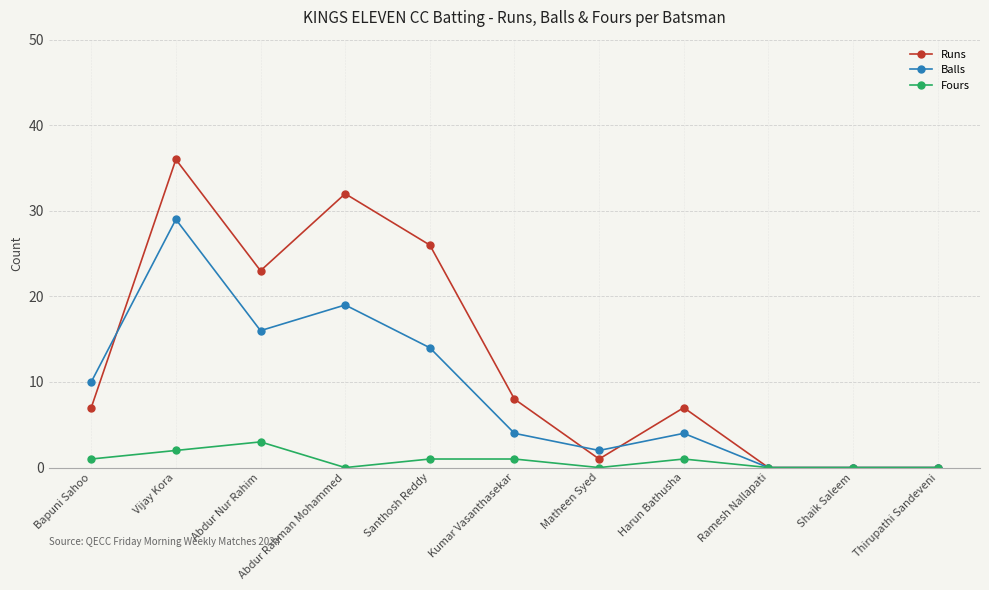

Reading left to right, transcribe all the data shown in this chart.

Runs: Bapuni Sahoo=7	Vijay Kora=36	Abdur Nur Rahim=23	Abdur Rahman Mohammed=32	Santhosh Reddy=26	Kumar Vasanthasekar=8	Matheen Syed=1	Harun Bathusha=7	Ramesh Nallapati=0	Shaik Saleem=0	Thirupathi Sandeveni=0
Balls: Bapuni Sahoo=10	Vijay Kora=29	Abdur Nur Rahim=16	Abdur Rahman Mohammed=19	Santhosh Reddy=14	Kumar Vasanthasekar=4	Matheen Syed=2	Harun Bathusha=4	Ramesh Nallapati=0	Shaik Saleem=0	Thirupathi Sandeveni=0
Fours: Bapuni Sahoo=1	Vijay Kora=2	Abdur Nur Rahim=3	Abdur Rahman Mohammed=0	Santhosh Reddy=1	Kumar Vasanthasekar=1	Matheen Syed=0	Harun Bathusha=1	Ramesh Nallapati=0	Shaik Saleem=0	Thirupathi Sandeveni=0